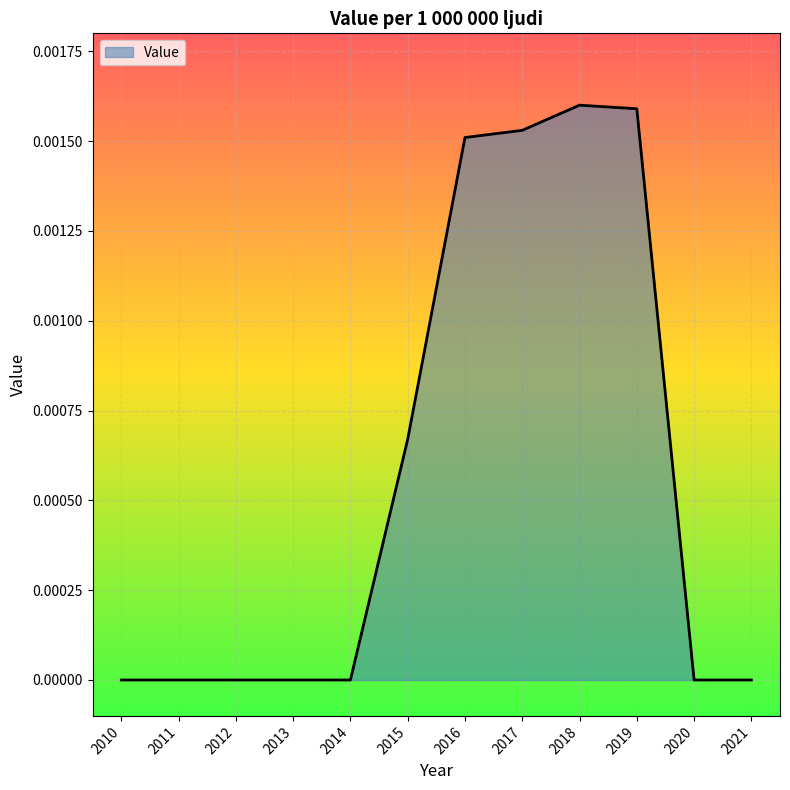

Is it true that the value at 2017 is 0.0?

True